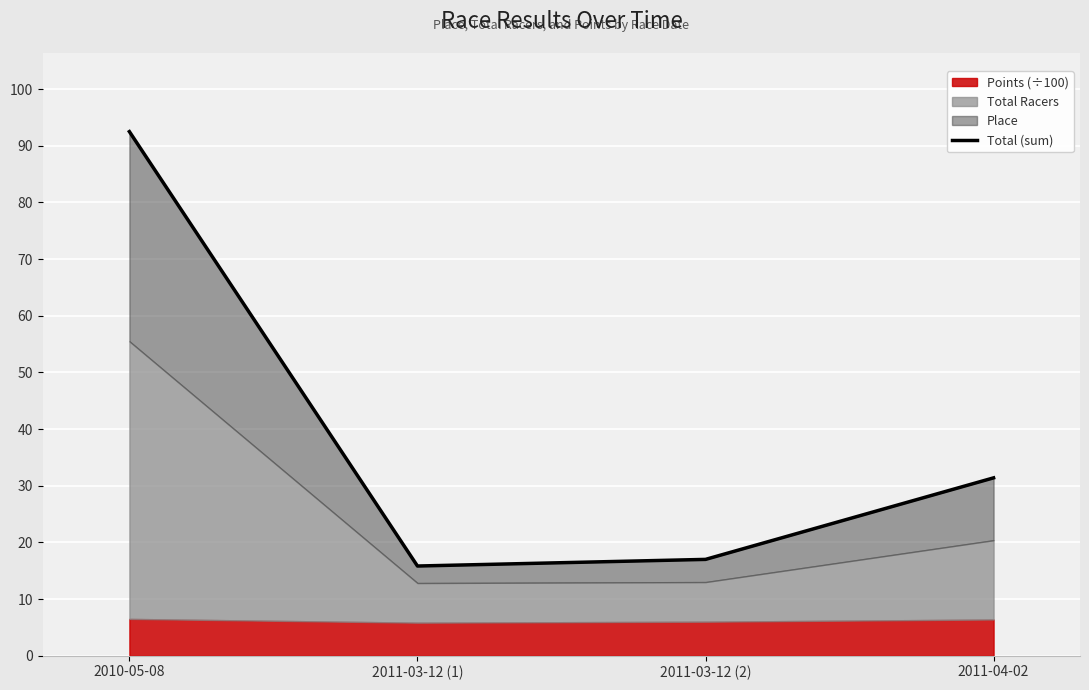

What is the greatest value displayed?

92.5